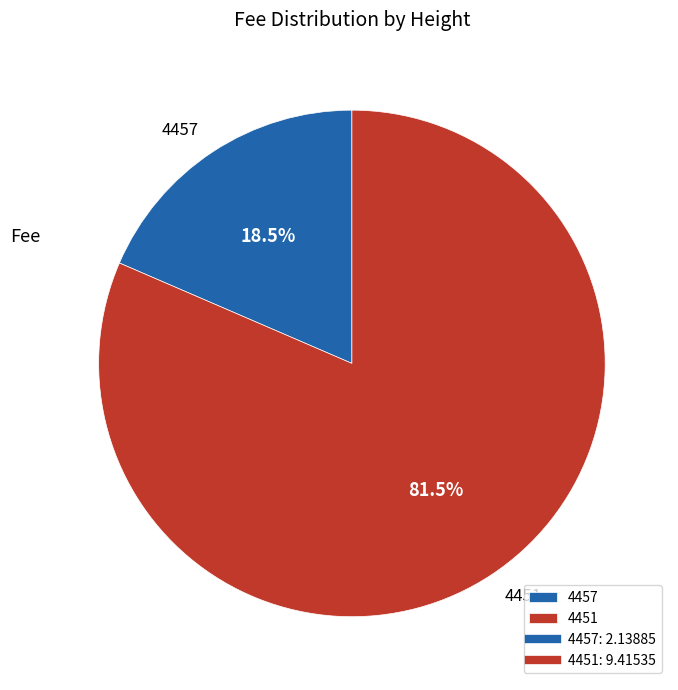

Which slice represents more than half of the pie?

4451